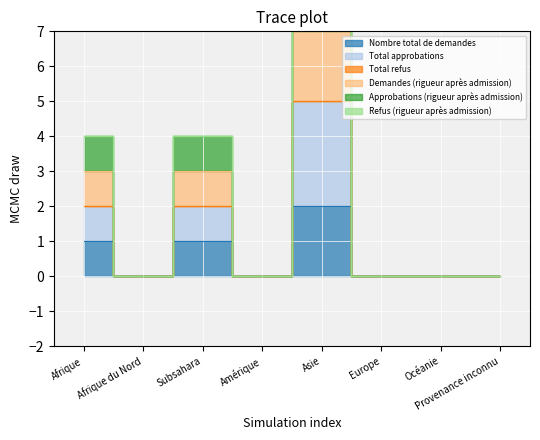

At how many categories does at least one series exceed 3?

1